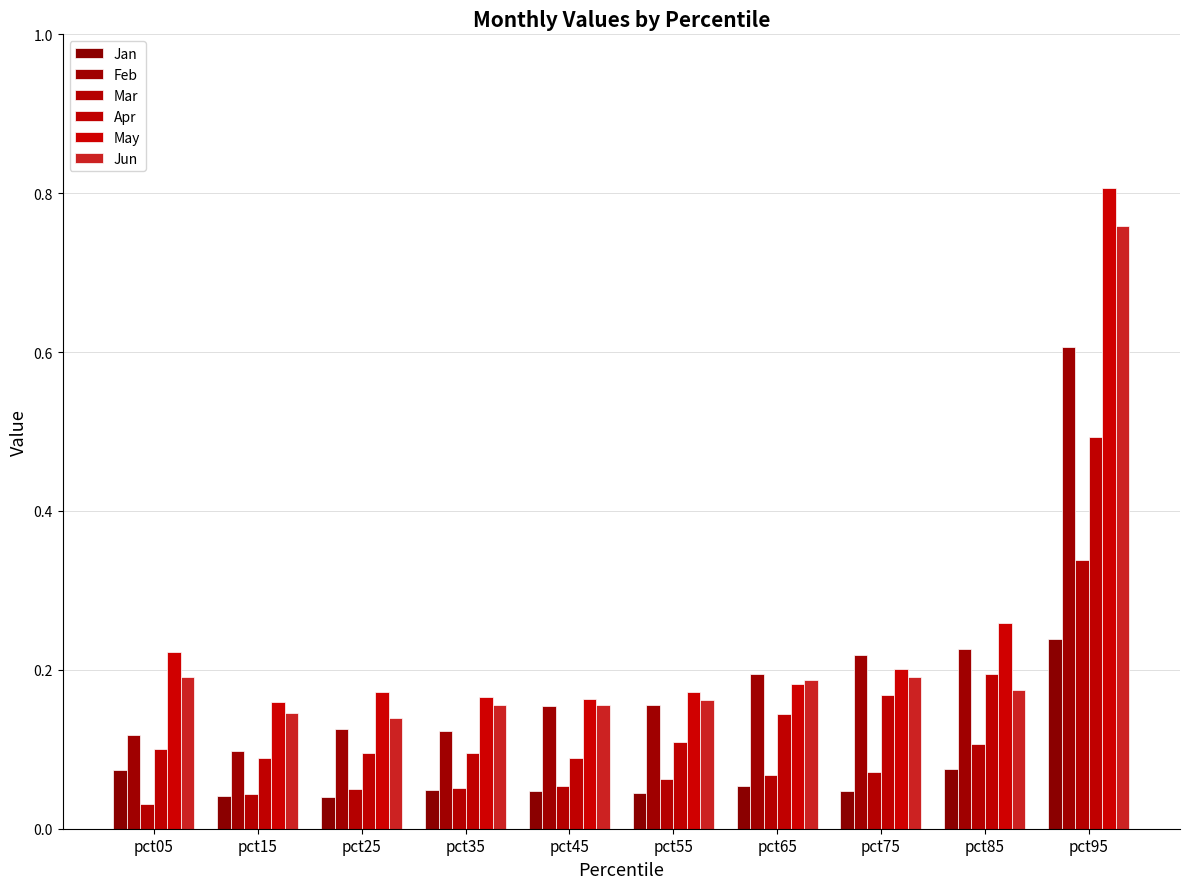

Reading left to right, list all the values displayed in this chart.

Jan: 0.1	0.0	0.0	0.0	0.0	0.0	0.1	0.0	0.1	0.2
Feb: 0.1	0.1	0.1	0.1	0.2	0.2	0.2	0.2	0.2	0.6
Mar: 0.0	0.0	0.1	0.1	0.1	0.1	0.1	0.1	0.1	0.3
Apr: 0.1	0.1	0.1	0.1	0.1	0.1	0.1	0.2	0.2	0.5
May: 0.2	0.2	0.2	0.2	0.2	0.2	0.2	0.2	0.3	0.8
Jun: 0.2	0.1	0.1	0.2	0.2	0.2	0.2	0.2	0.2	0.8